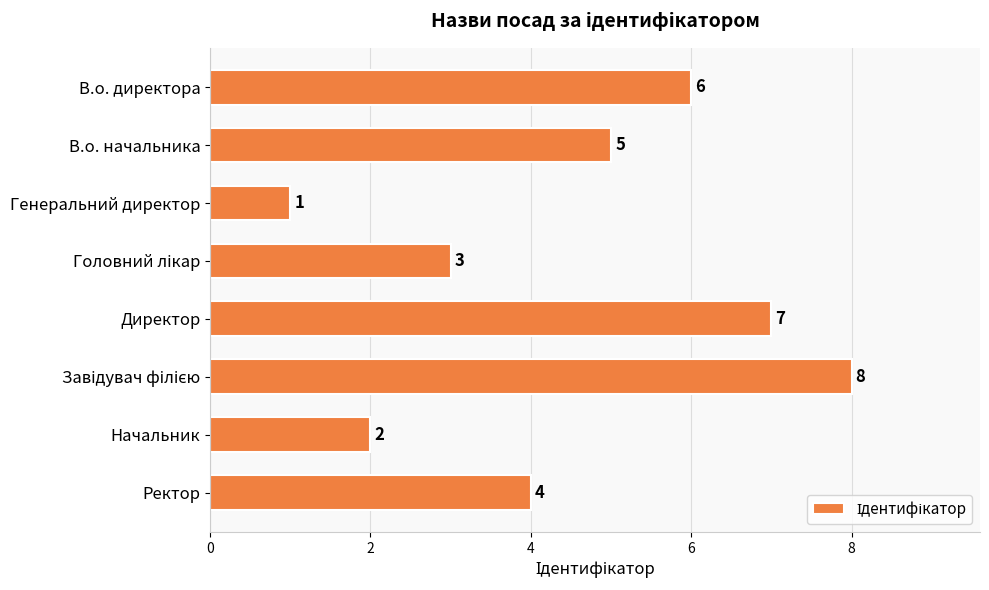

What is the label of the 6th bar from the bottom?

Генеральний директор